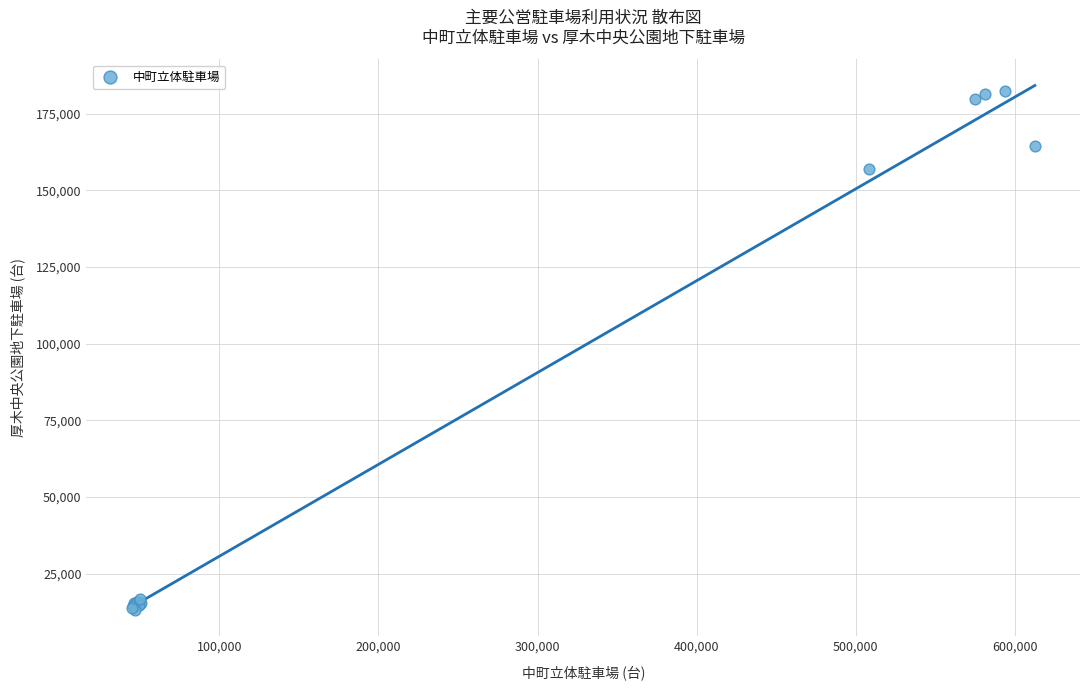

What Y value in the scatter plot is closest to 97745?

156979